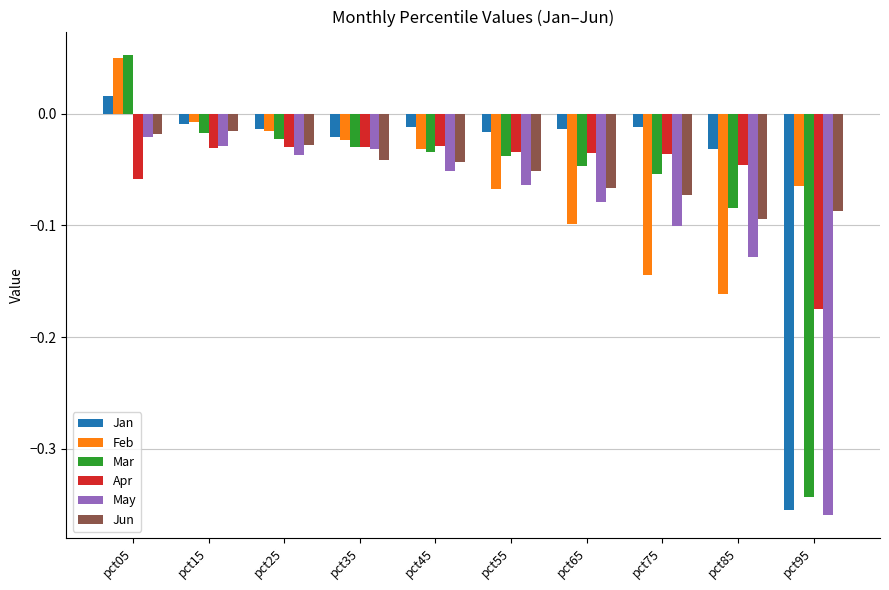

What are all the series names shown in the legend?

Jan, Feb, Mar, Apr, May, Jun